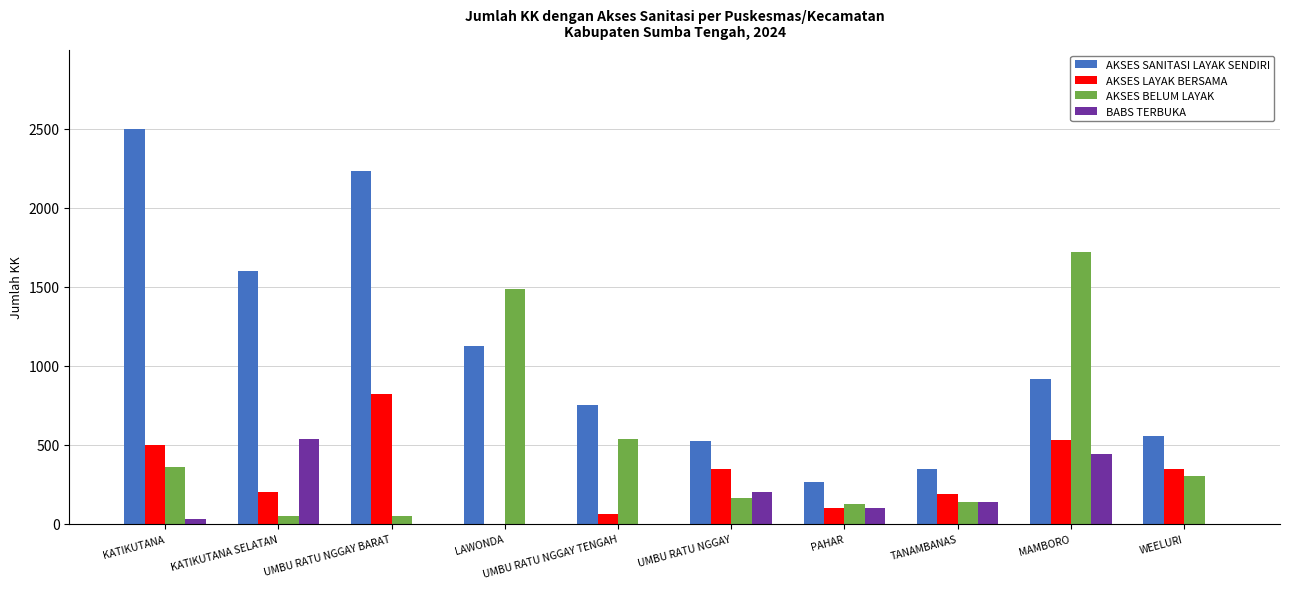

How many distinct data groups are displayed?

4